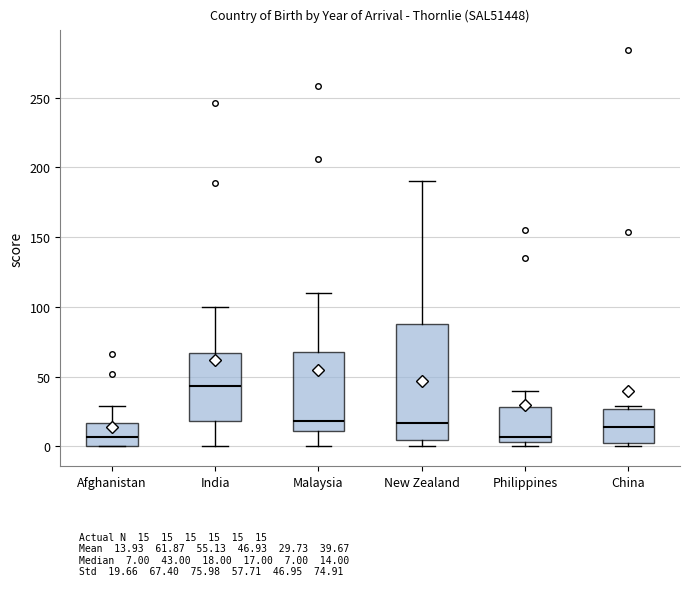

Comparing the boxes themselves (not the whiskers), which one is the tallest?

New Zealand